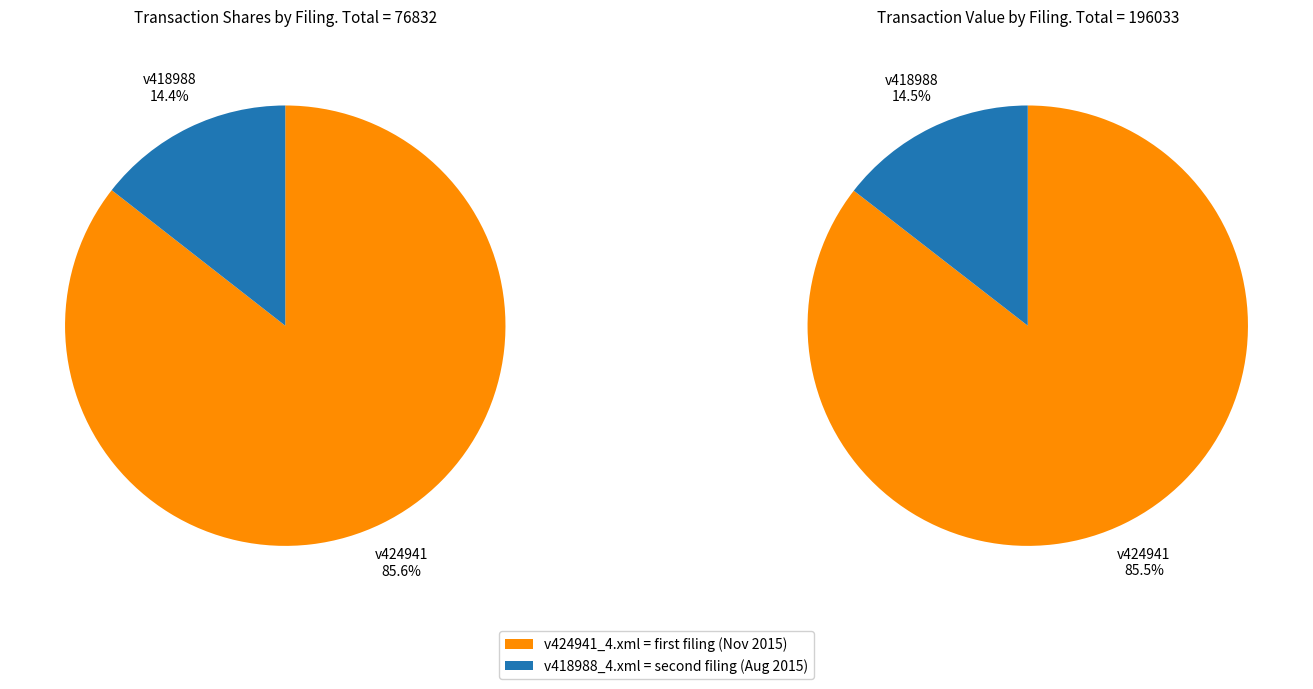

What is the majority slice?

v424941_4.xml